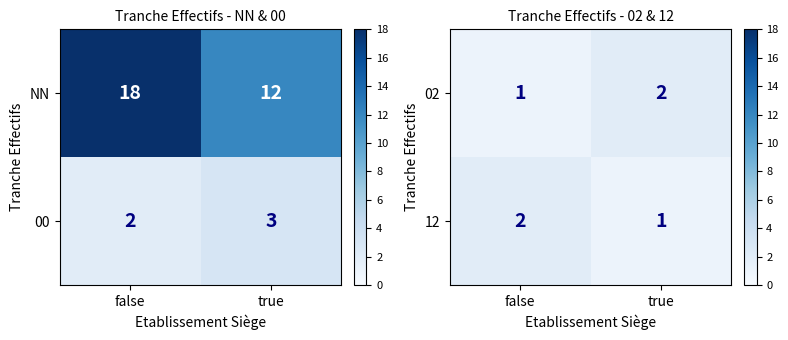

What is the spread (max minus min) of values at true?

1